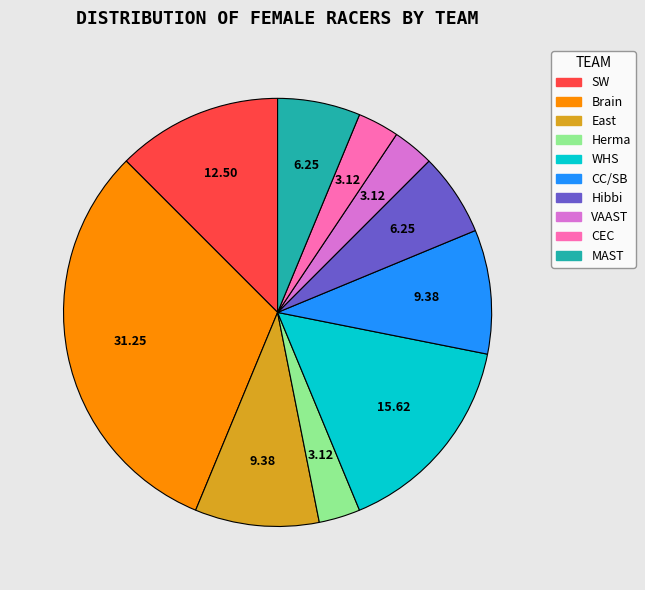

Do CEC and CC/SB together represent more than half of the pie?

No